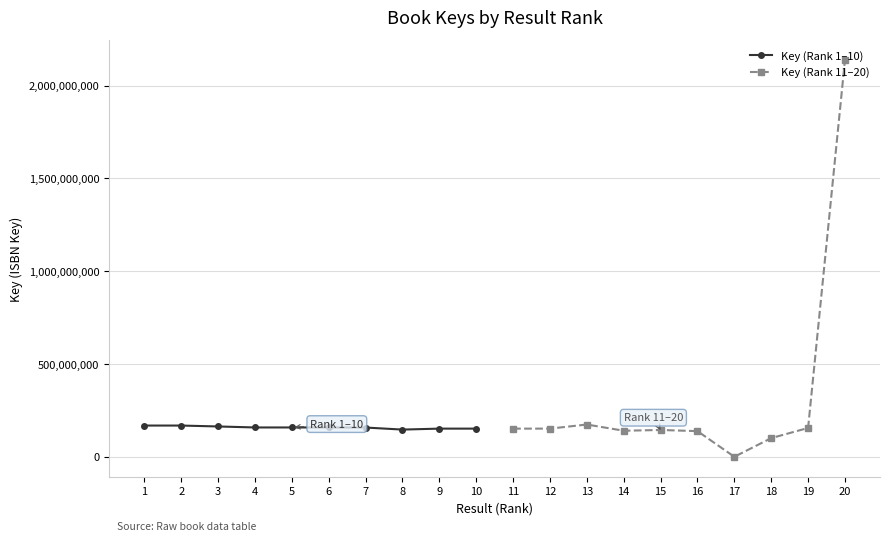

Reading left to right, what are all the values shown in this chart?

Key (Rank 1–10): 168344375	168344338	163446218	158063997	158085620	157964539	157641223	146613966	151813128	151814743
Key (Rank 11–20): 151787409	151813768	173876535	140444962	144472344	138293556	159719	100671967	155369733	2137714928